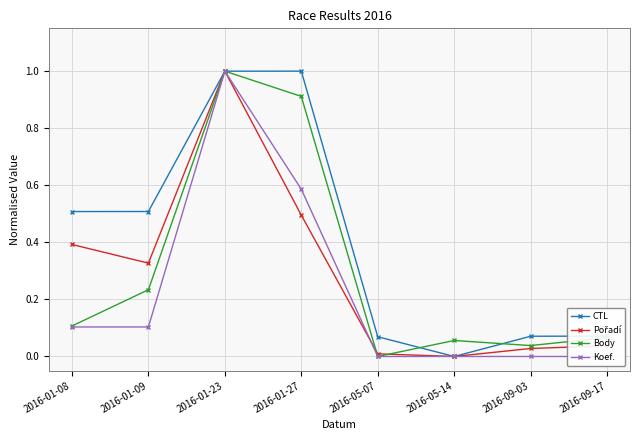

At which category does Body reach its first local valley?

2016-05-07